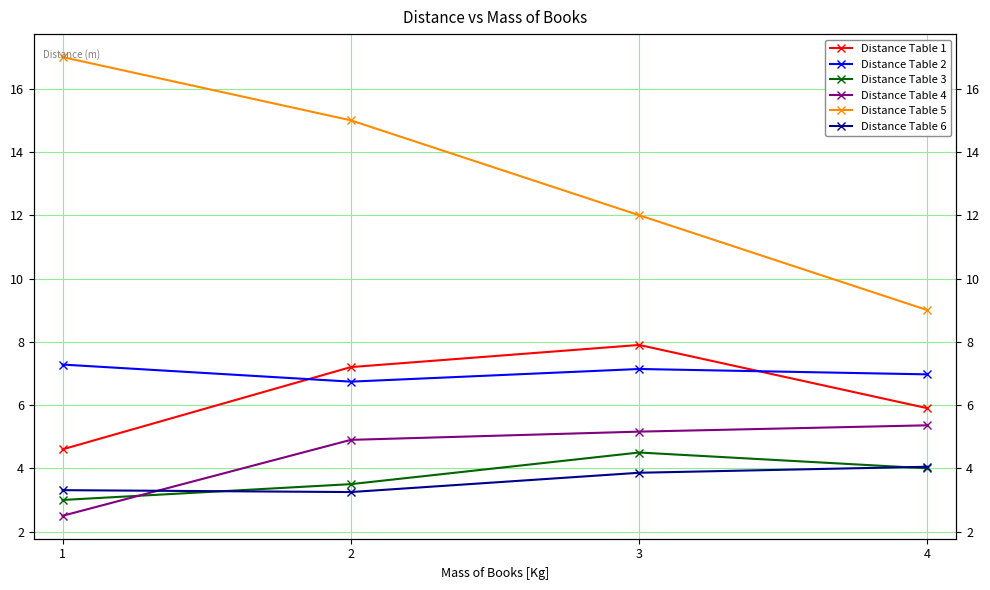

At which label is Distance Table 2 closest to 7?

4